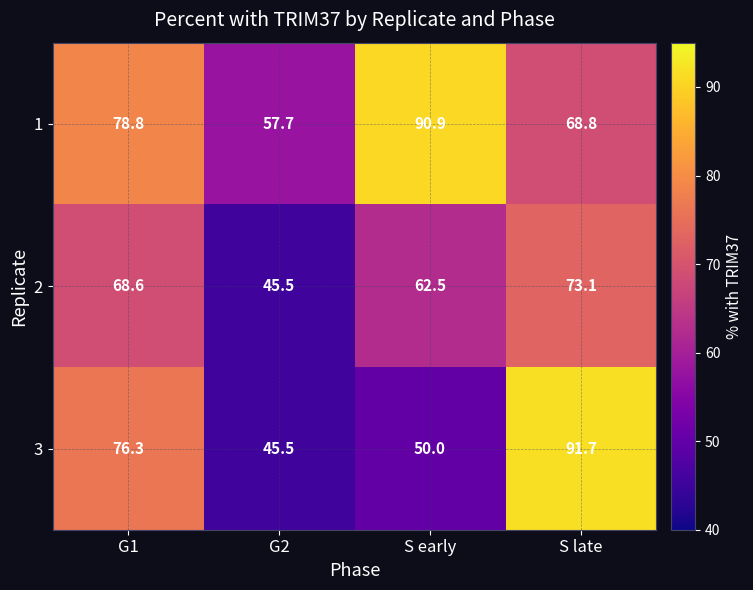

What is the greatest value displayed?

91.7